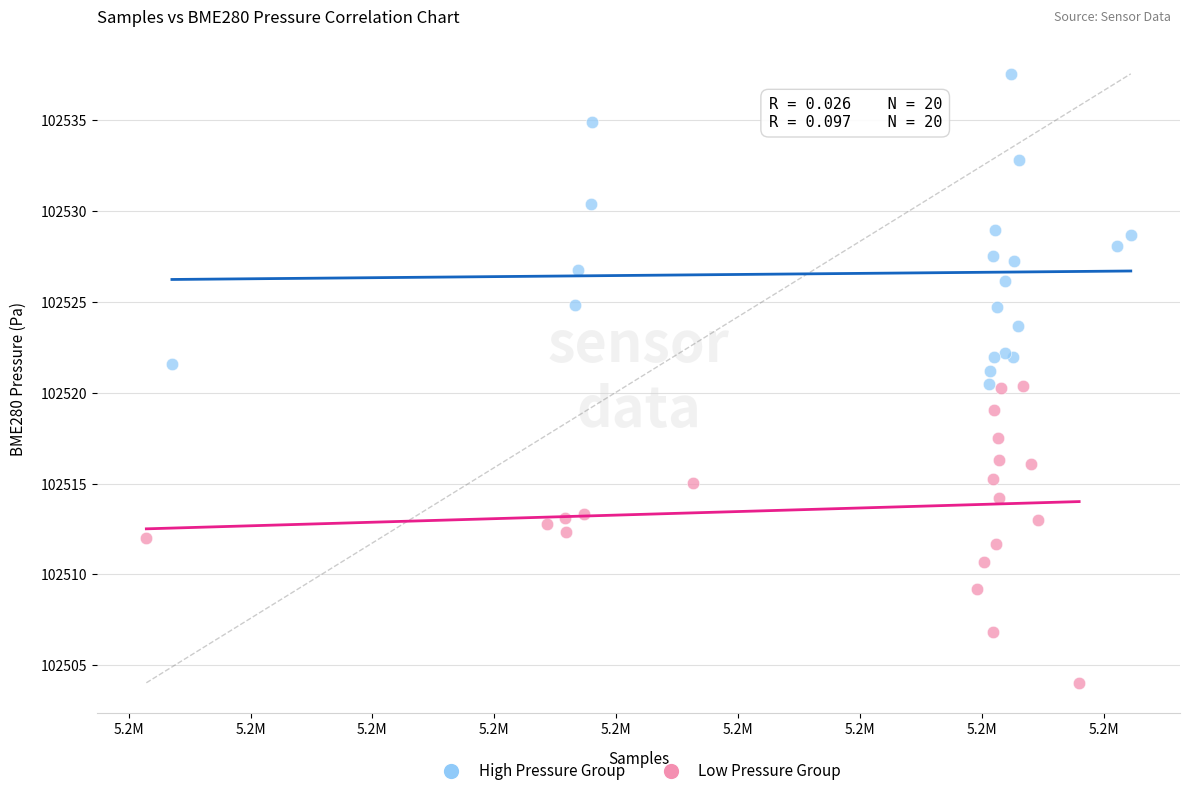

Which series contains the lowest Y value?

Low Pressure Group